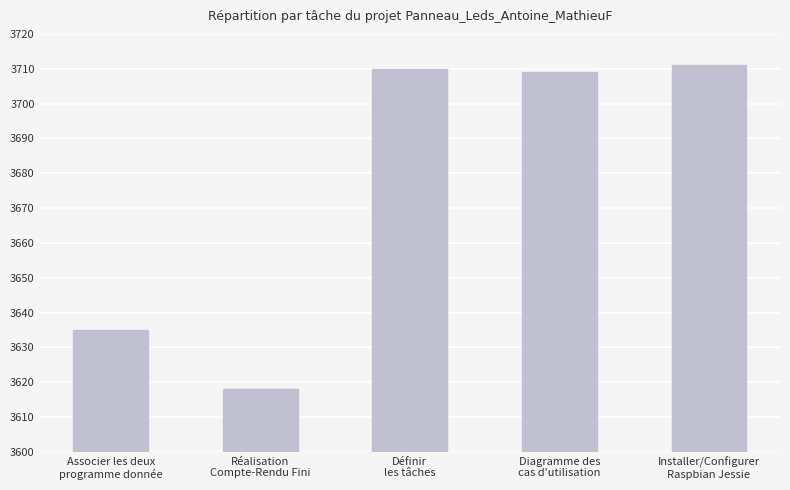

What is the sum of the values at Diagramme des
cas d'utilisation and Définir
les tâches?

7419